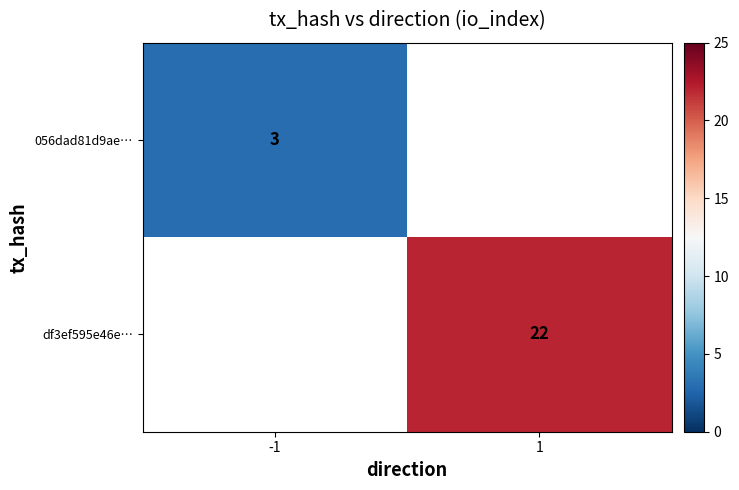

True or false: df3ef595e46e… has a value of 7 at 1.

False